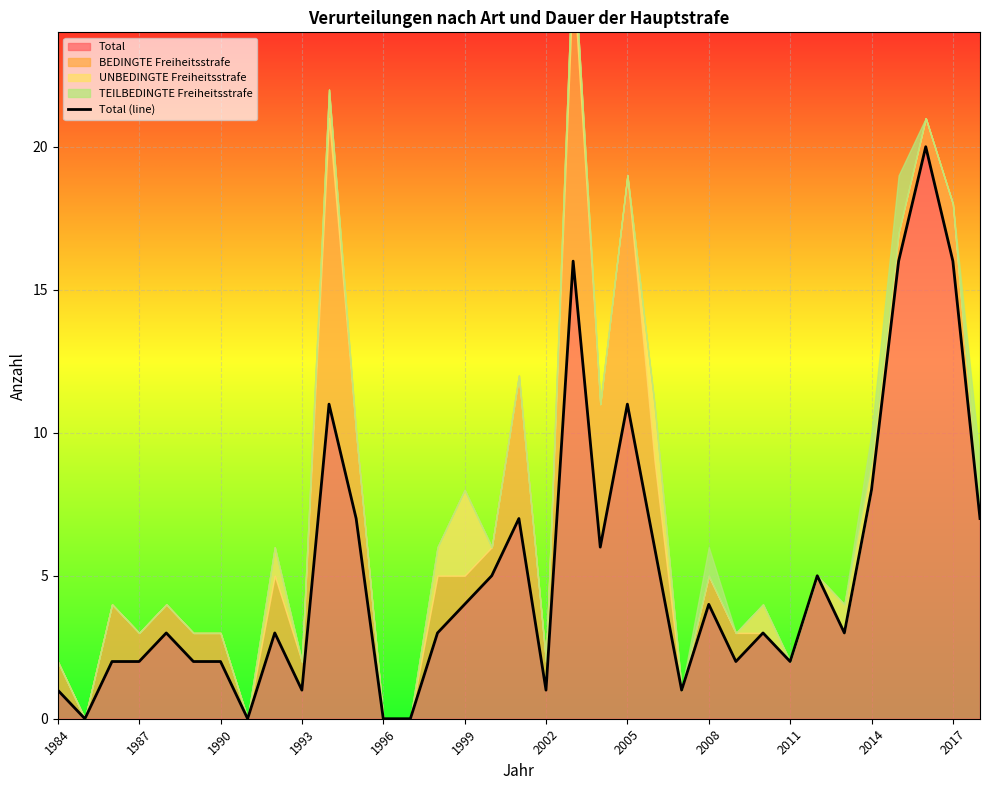

What is the highest value of the Total series?

20